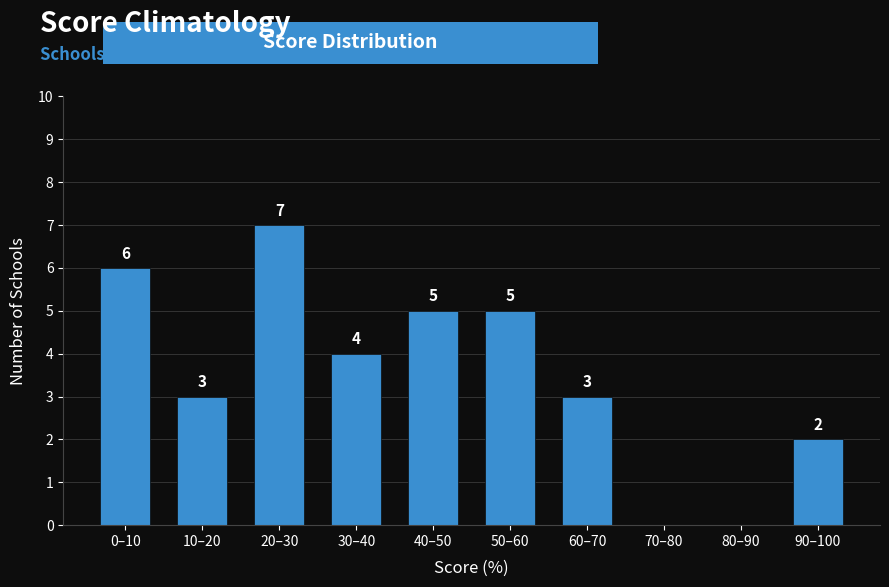

Reading left to right, what are all the values shown in this chart?

0–10=6	10–20=3	20–30=7	30–40=4	40–50=5	50–60=5	60–70=3	70–80=0	80–90=0	90–100=2